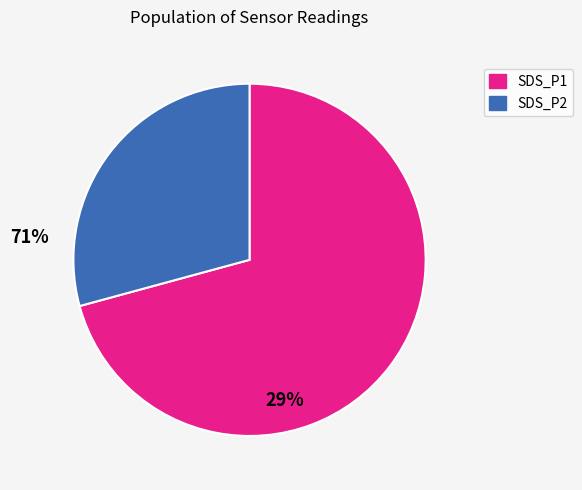

Is the sum of SDS_P2 and SDS_P1 greater than half?

Yes